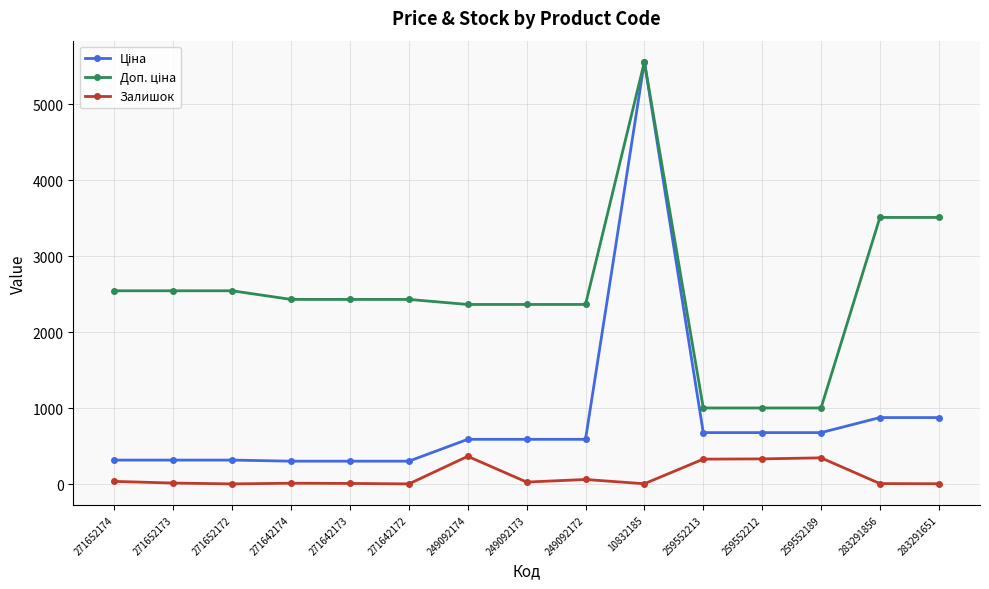

At which category is the sum across all series the highest?

10832185